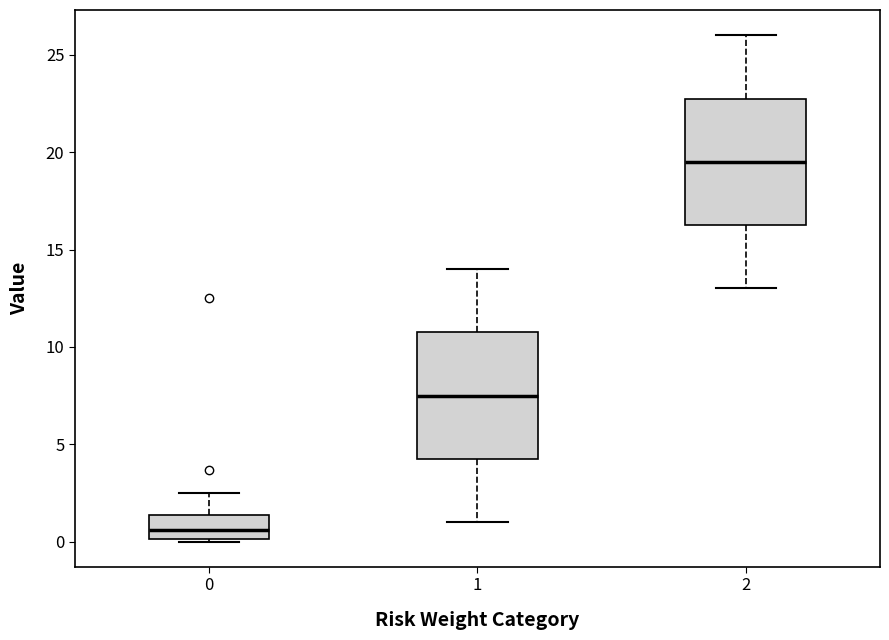

Reading left to right, read every box against the y-axis: the position of its median line, the range the box covers, and the ends of its whiskers. The values are not printed on the chart, so give them approximately, as read against the axis.

0: median 0.5, box 0.0 to 1.5, whiskers 0.0 to 2.5
1: median 7.5, box 4.5 to 11.0, whiskers 1.0 to 14.0
2: median 19.5, box 16.5 to 23.0, whiskers 13.0 to 26.0